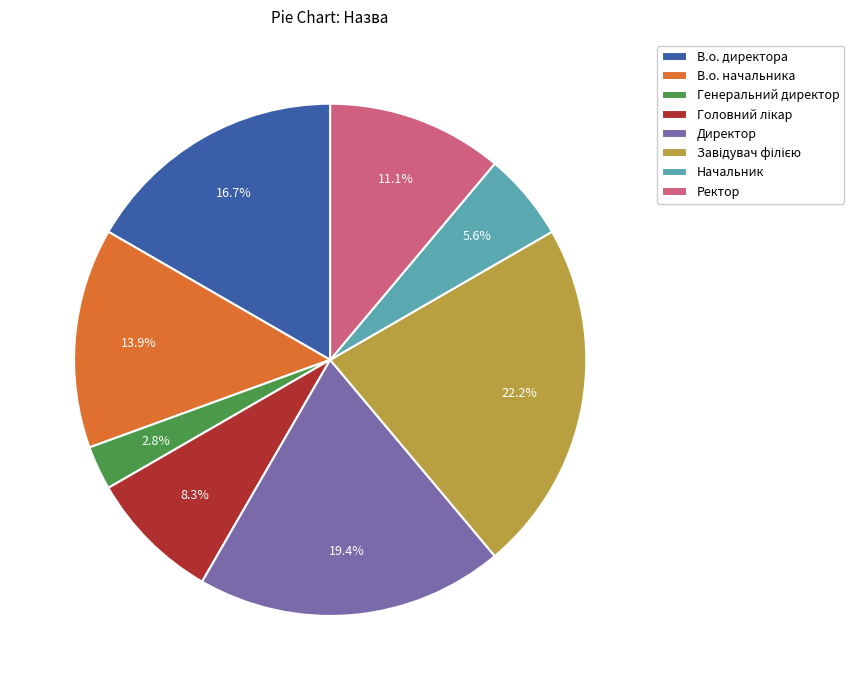

How much of the chart is everything except Ректор?

88.9%